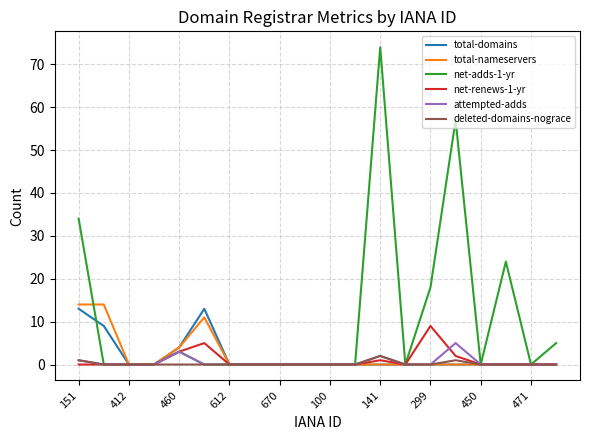

Which series has the largest total across all categories?

net-adds-1-yr